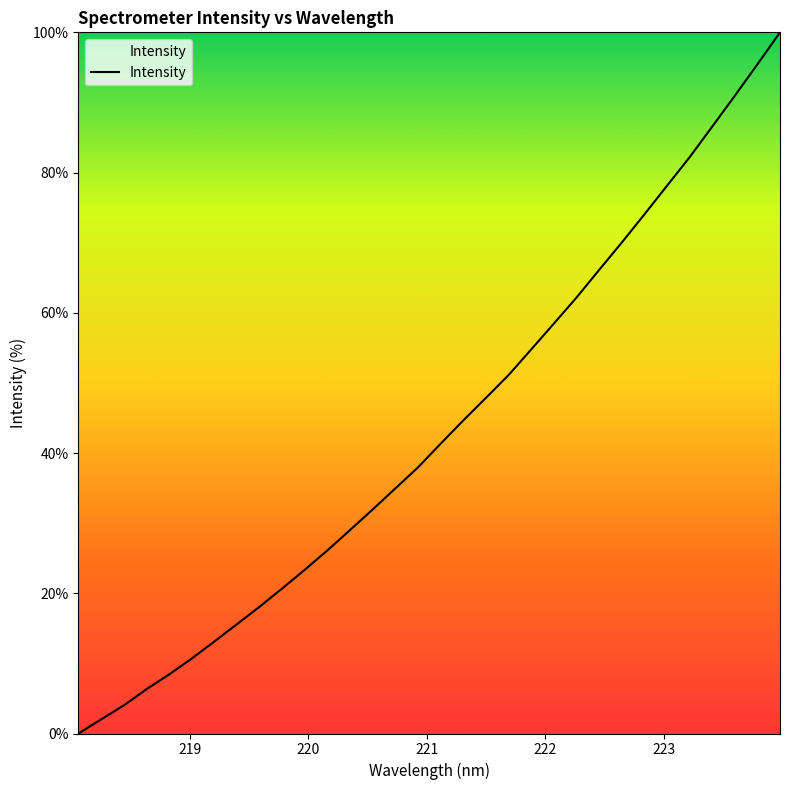

What is the greatest value displayed?

100.0